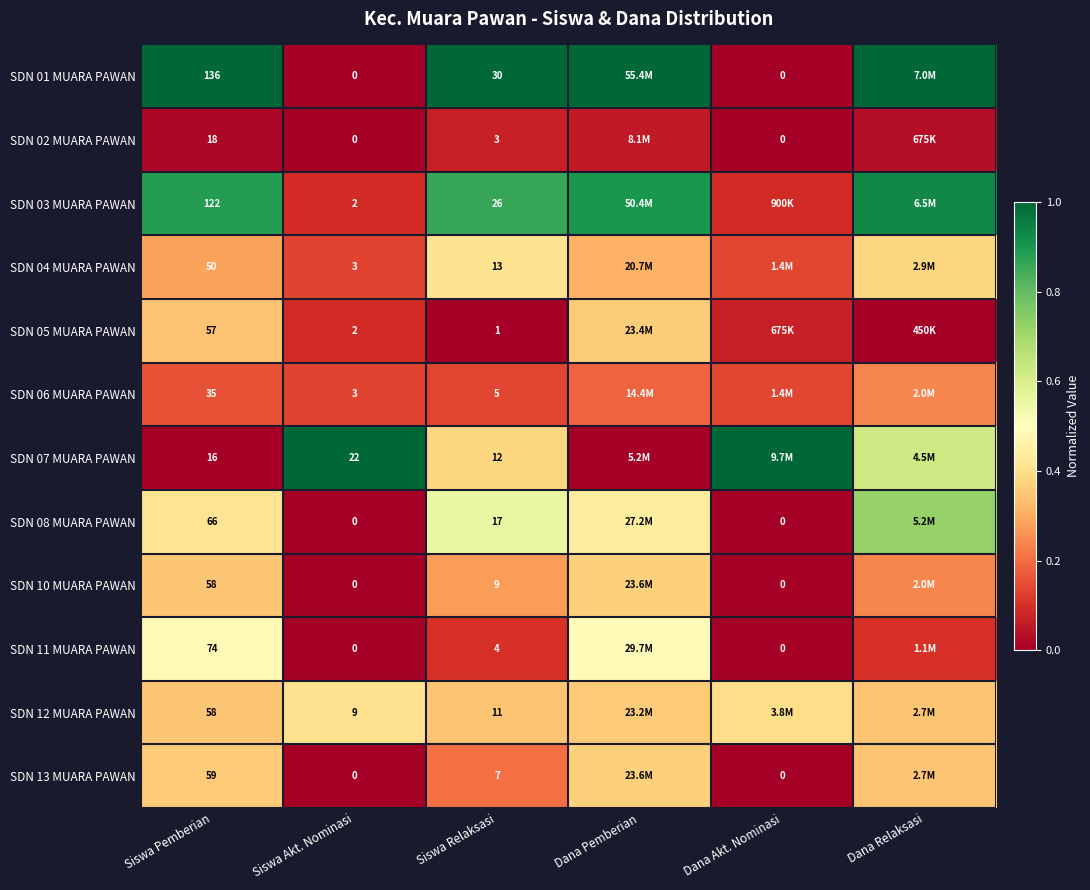

What is the spread (max minus min) of values at Siswa Akt. Nominasi?

22.0